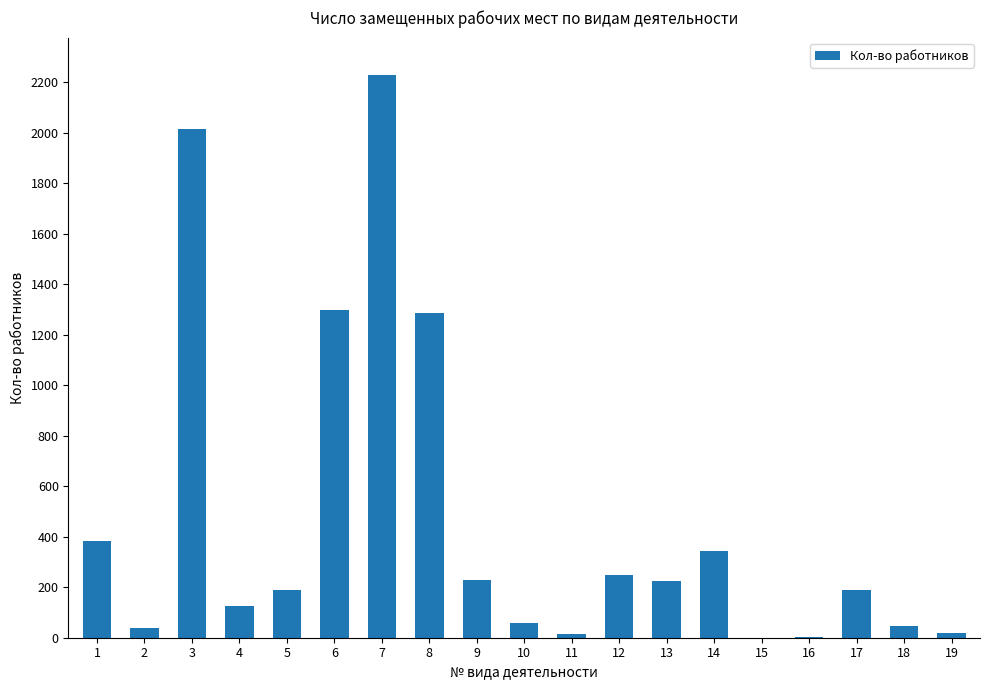

What is the maximum value shown in the chart?

2227